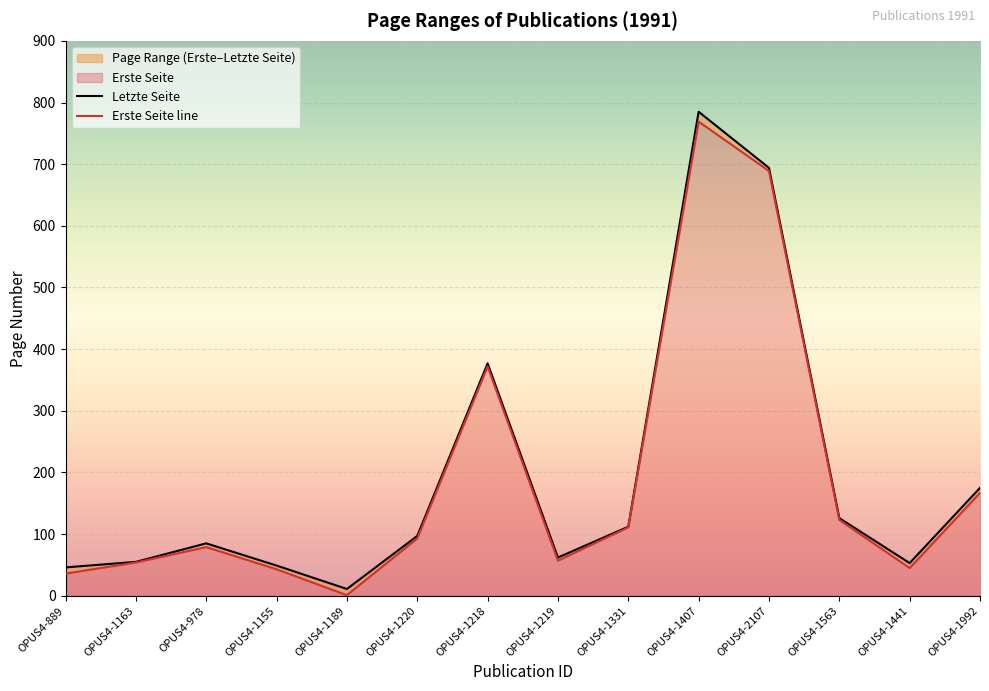

Count the number of data series in this chart.

2